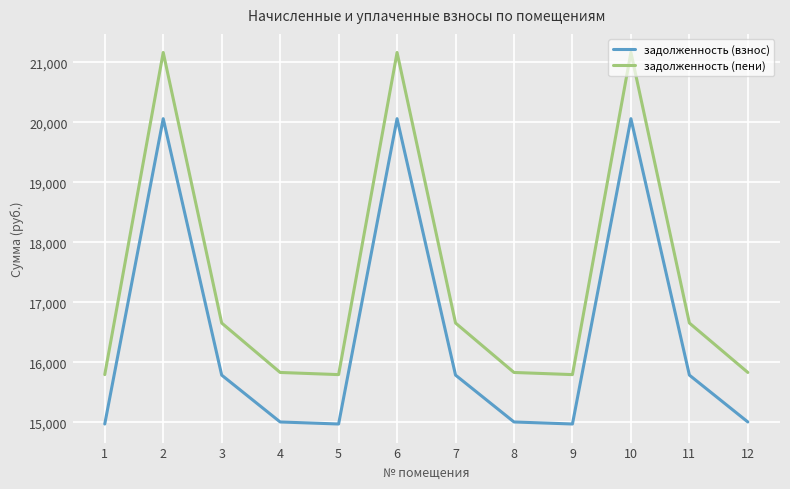

The value of задолженность (взнос) at 6 is 20063.0. True or false?

True